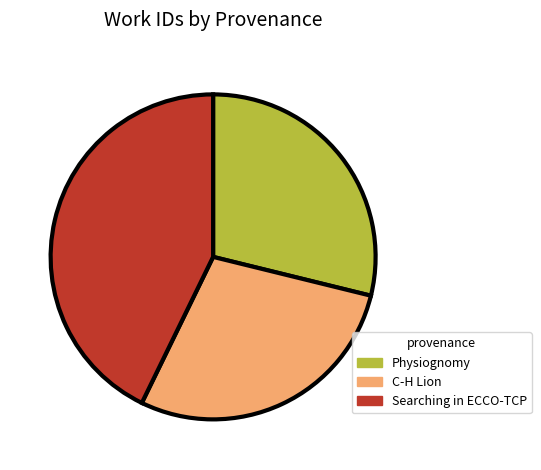

Count the number of slices in the pie.

3